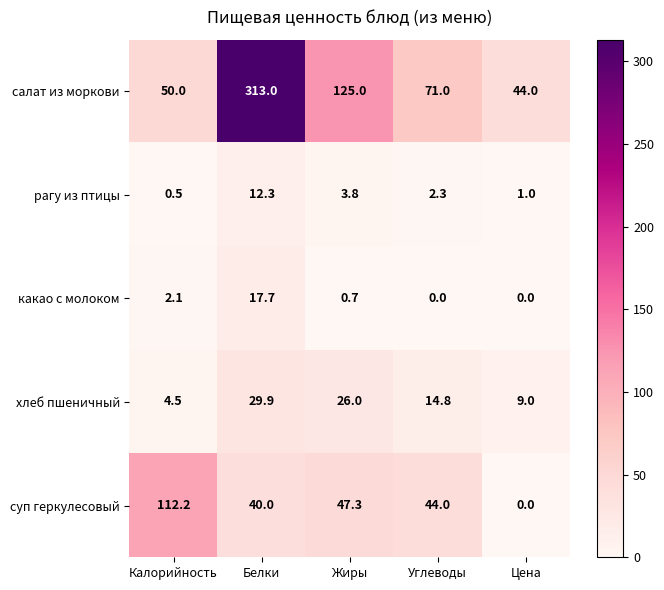

Rank the series at Белки from lowest to highest value.

рагу из птицы, какао с молоком, хлеб пшеничный, суп геркулесовый, салат из моркови